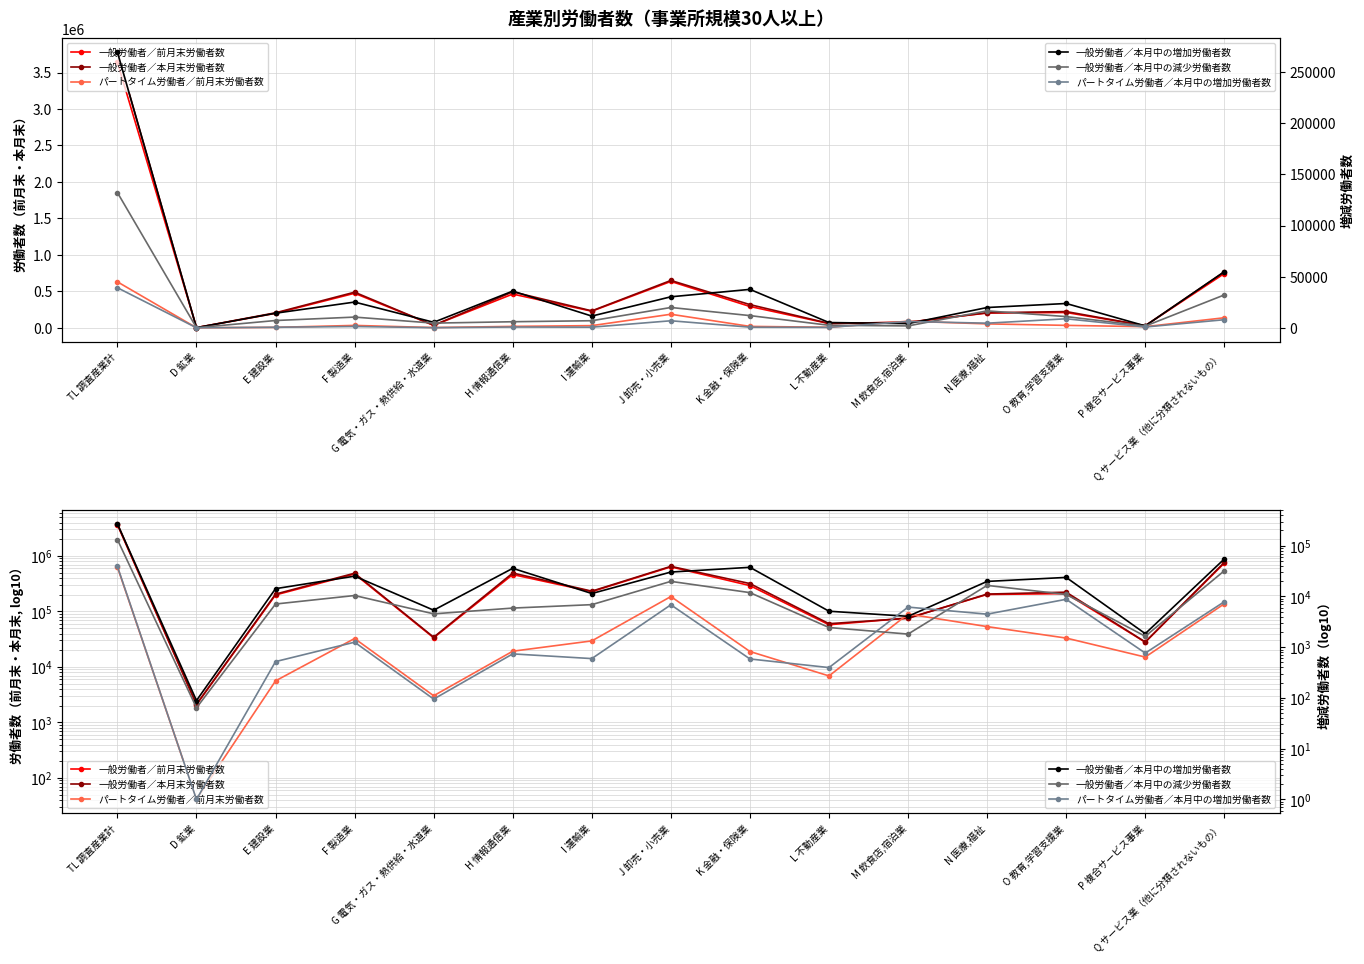

Between which two adjacent categories do パートタイム労働者／前月末労働者数 and 一般労働者／本月中の増加労働者数 first intersect?

TL 調査産業計 and D 鉱業